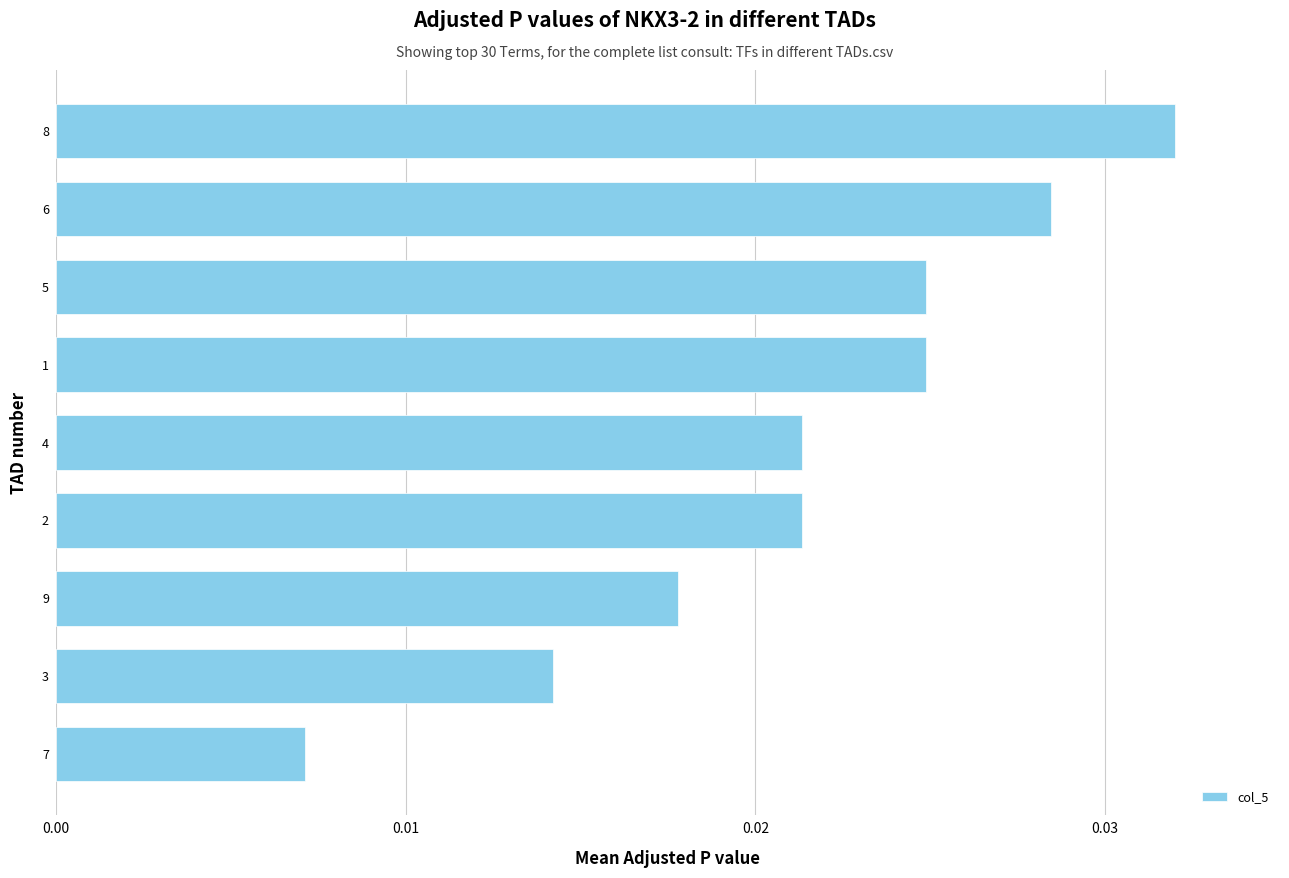

How many categories are shown in the chart?

9